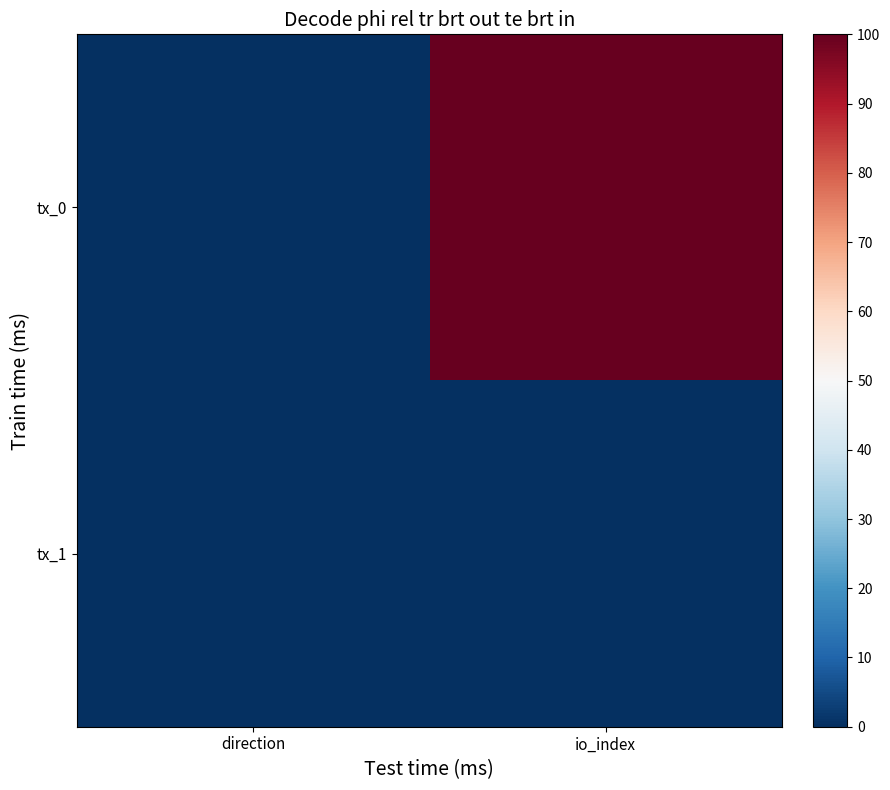

Which series has the widest spread of values?

tx_0